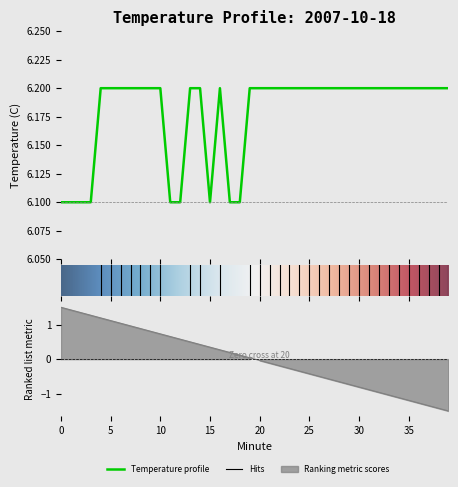

Approximately how many times larger is the value at 37 compared to 19?

1.0